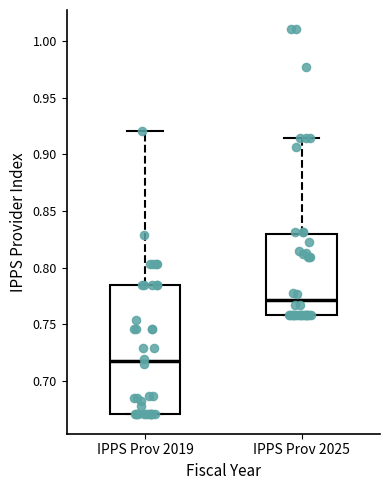

Which box is the tallest, from its lower edge to its upper edge?

IPPS Prov 2019